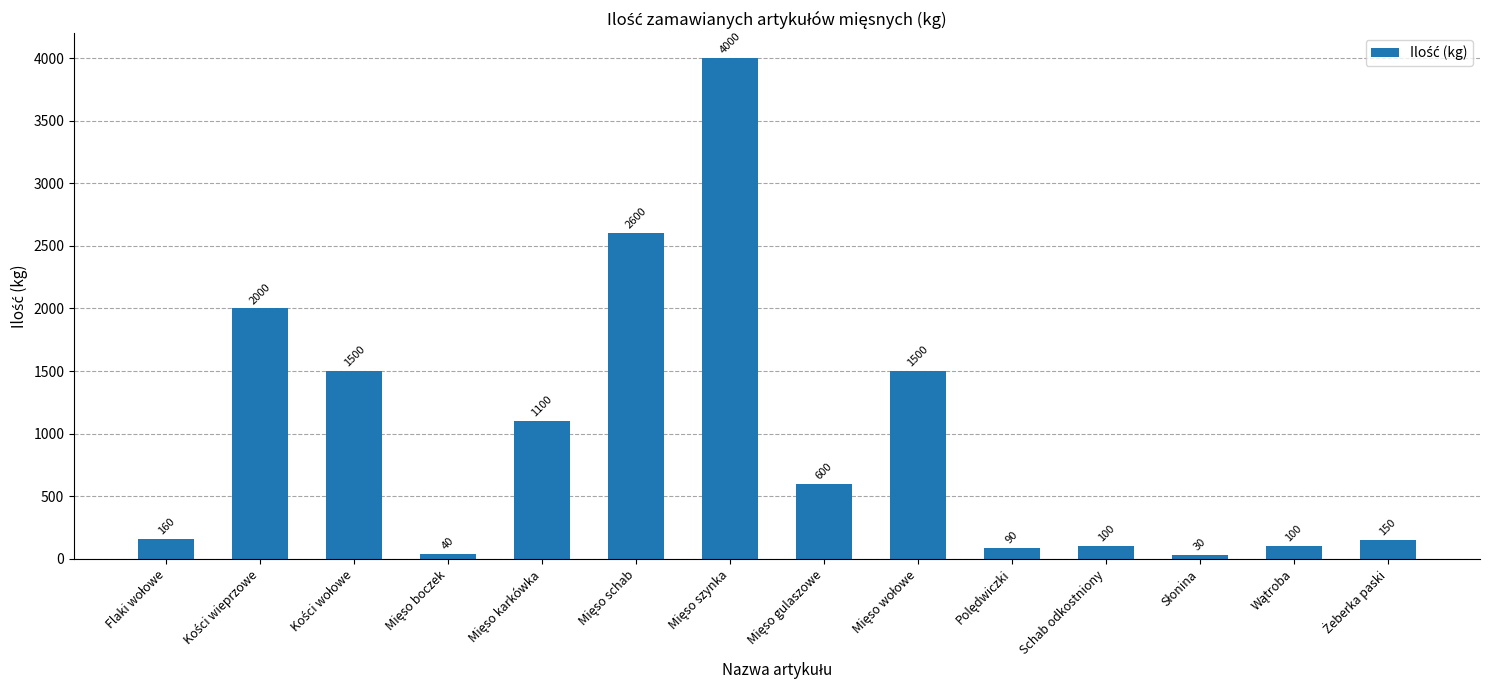

What is the average value?

998